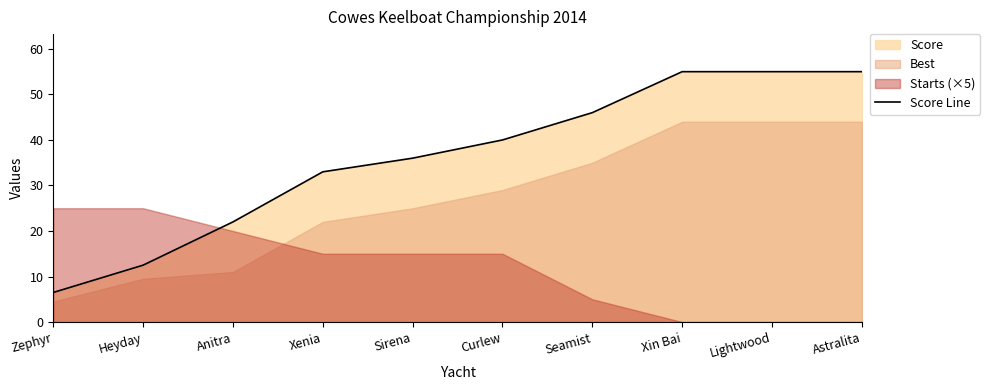

Reading left to right, extract all data points from this chart.

6.5	12.5	22.0	33.0	36.0	40.0	46.0	55.0	55.0	55.0